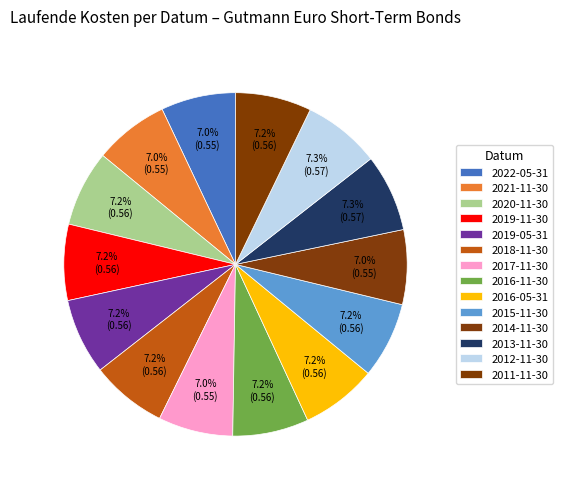

How many slices are in this pie chart?

14